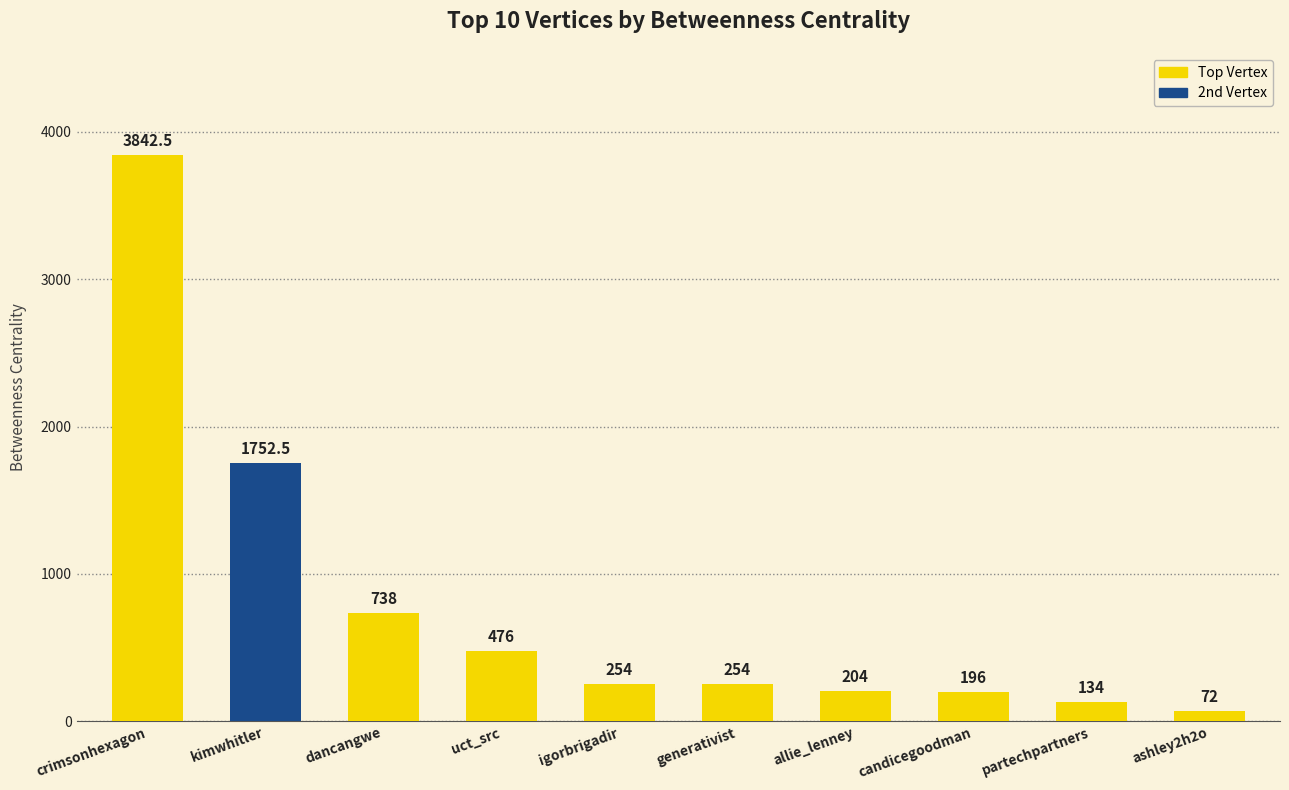

What is the ratio of the value at partechpartners to the value at generativist?

0.5